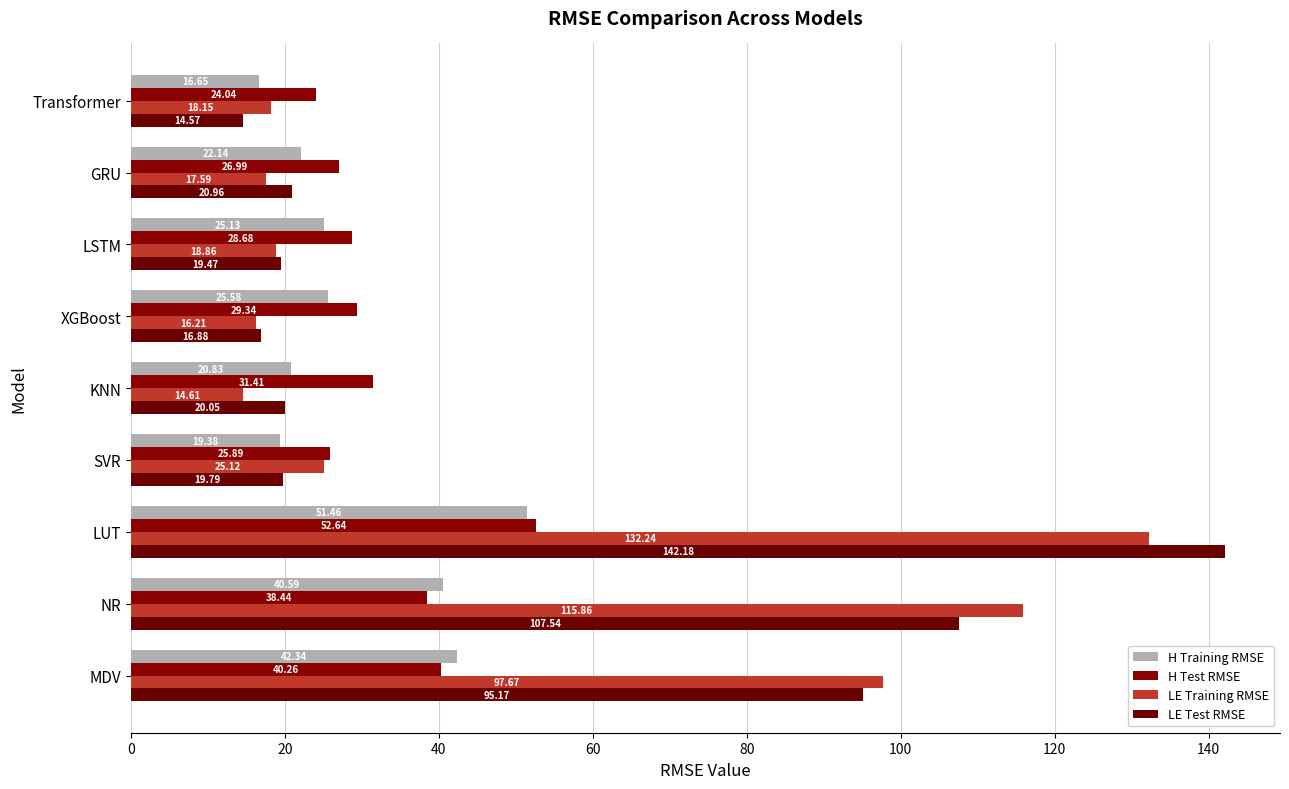

What is the highest value of the LE Test RMSE series?

142.2